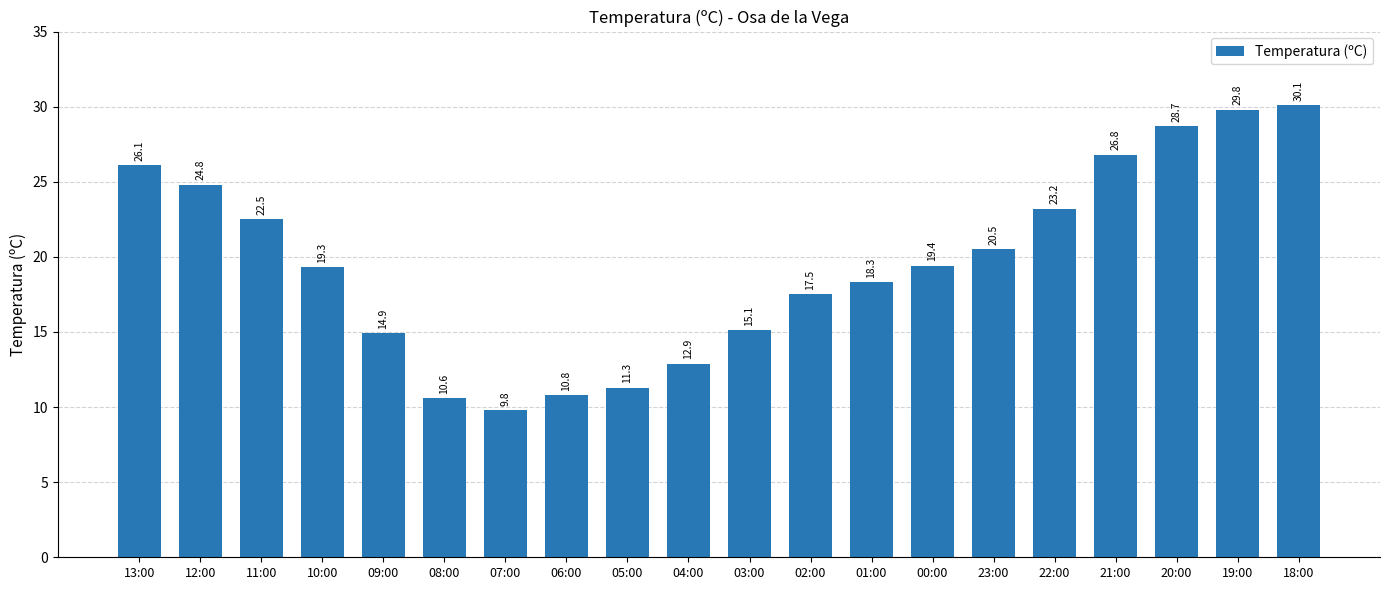

What is the sum of the values at 18:00 and 02:00?

47.6